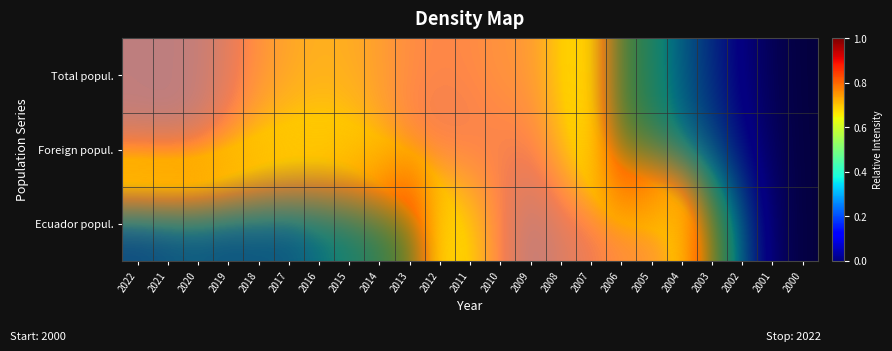

Which has a higher value, 2005 or 2014?

2014